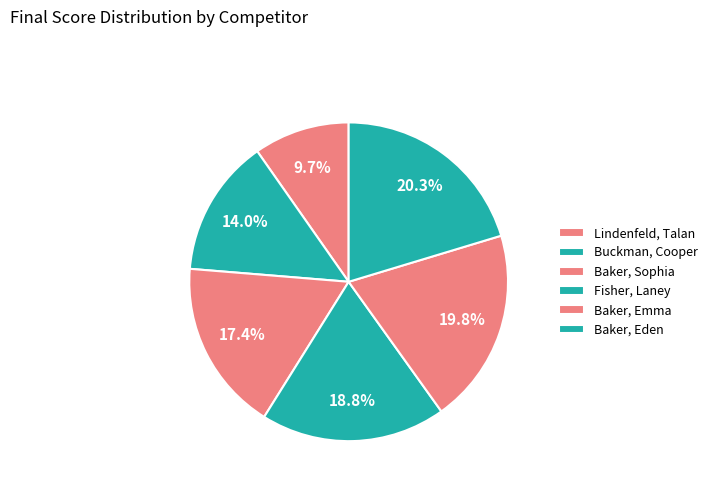

True or false: Baker, Emma accounts for 26% of the total.

False